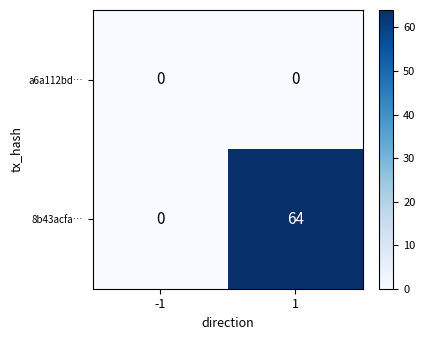

What is the maximum value for 8b43acfa…?

64